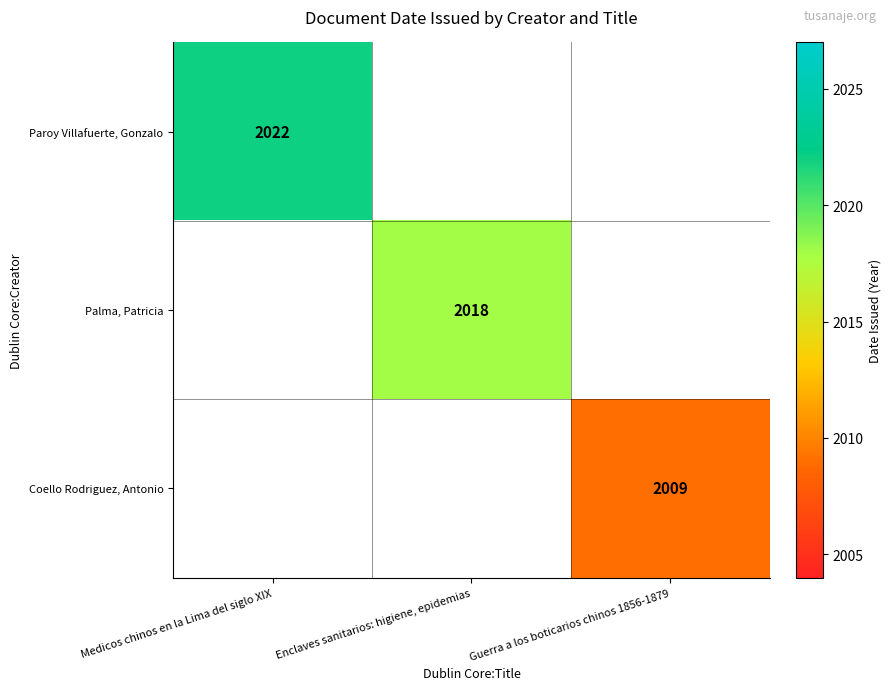

True or false: Palma, Patricia has a value of 1117 at Enclaves sanitarios: higiene, epidemias.

False